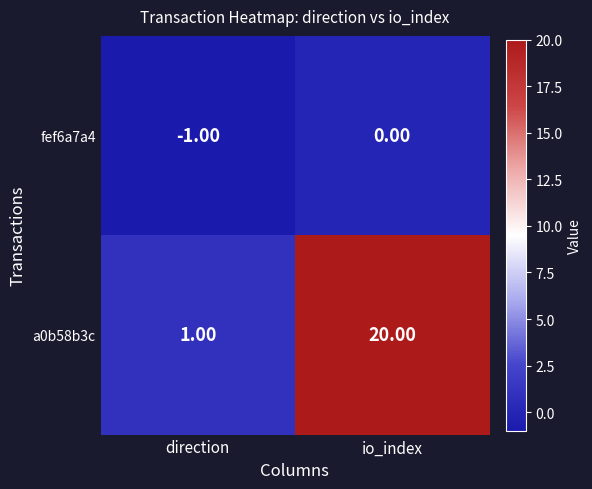

Which series changed the most between direction and io_index?

a0b58b3c